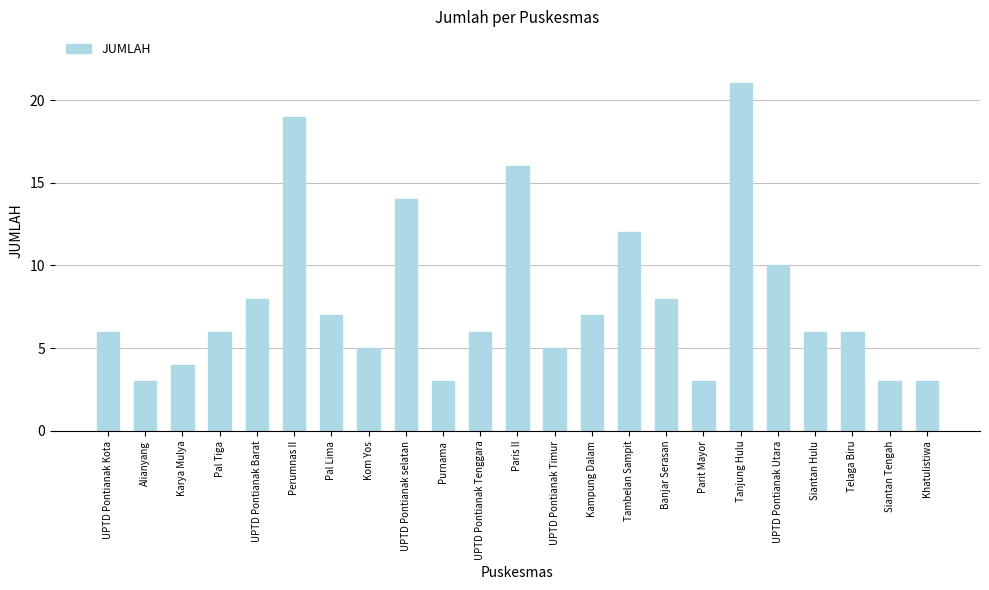

How many bars are there in total?

23